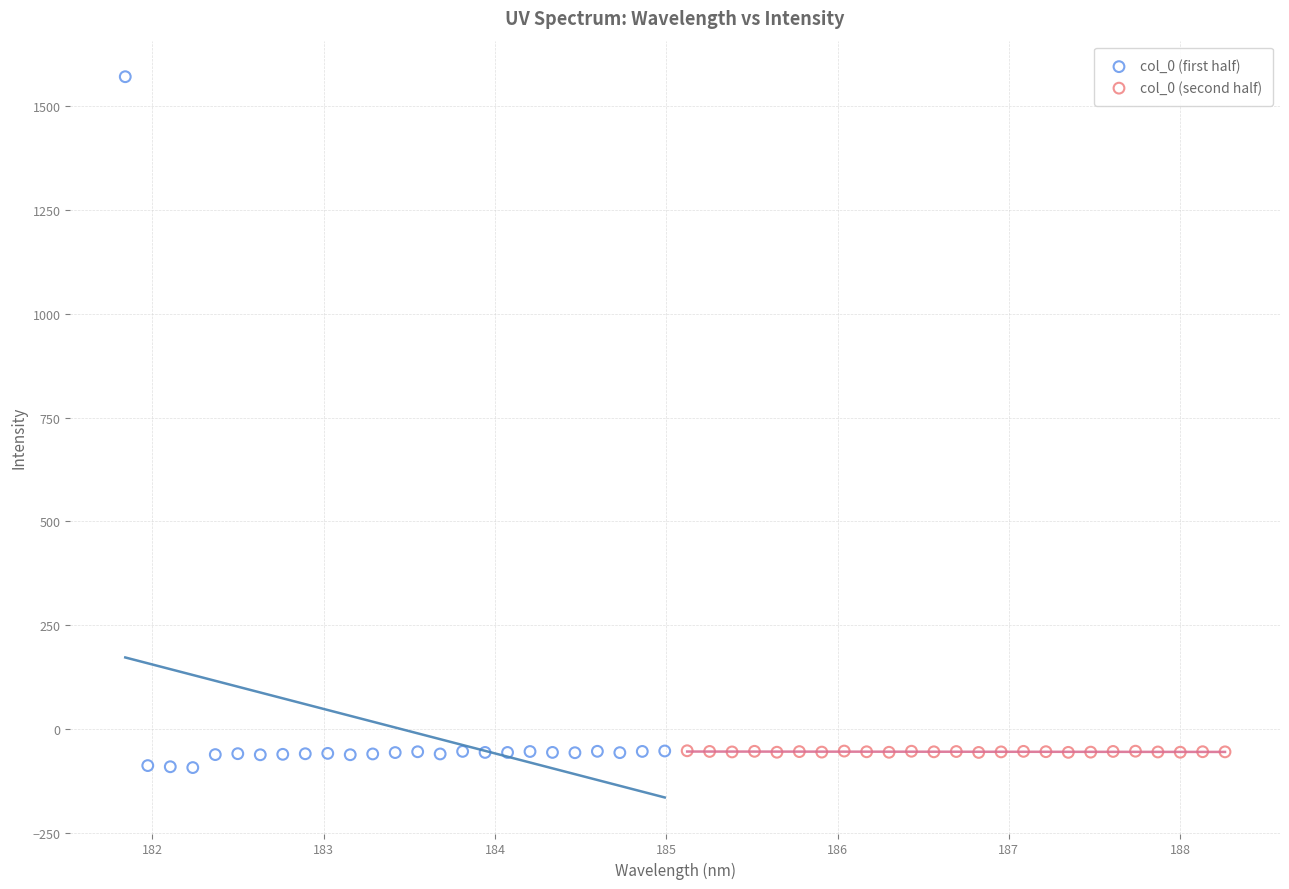

Which series reaches the maximum Y coordinate?

col_0 (first half)